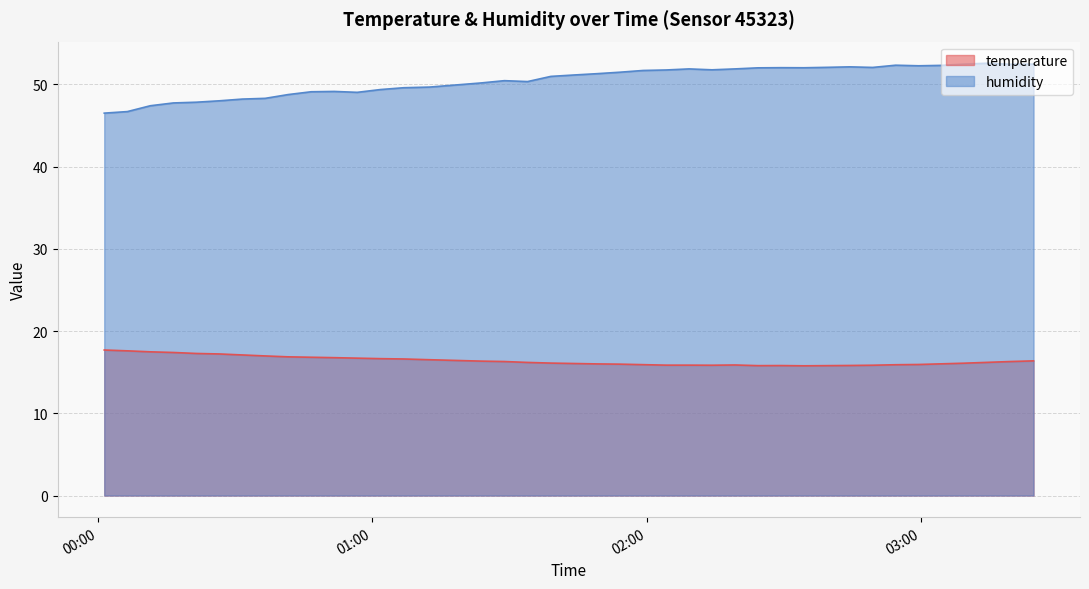

What is the lowest value of the temperature series?

15.8